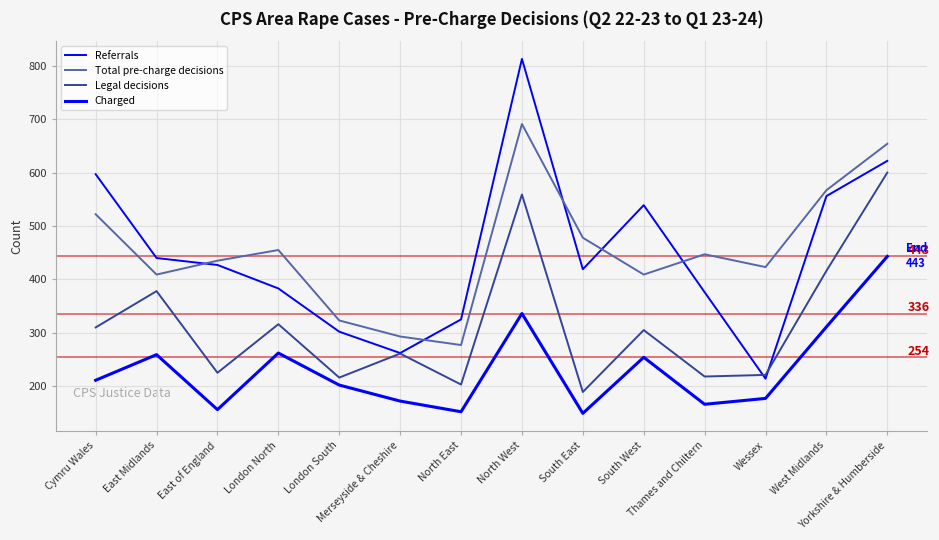

What is the approximate value of Charged at Wessex?

177